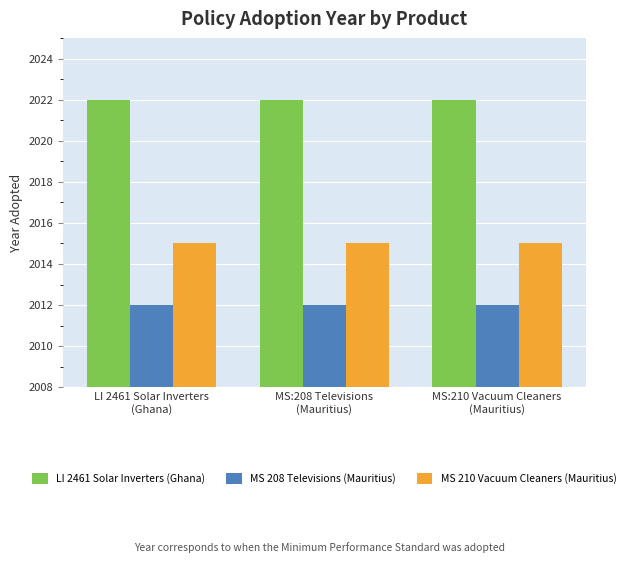

Are the bars grouped side by side (vs. stacked)?

Yes